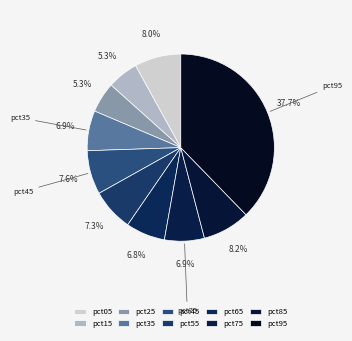

Is it true that pct75 is 7% of the pie?

True